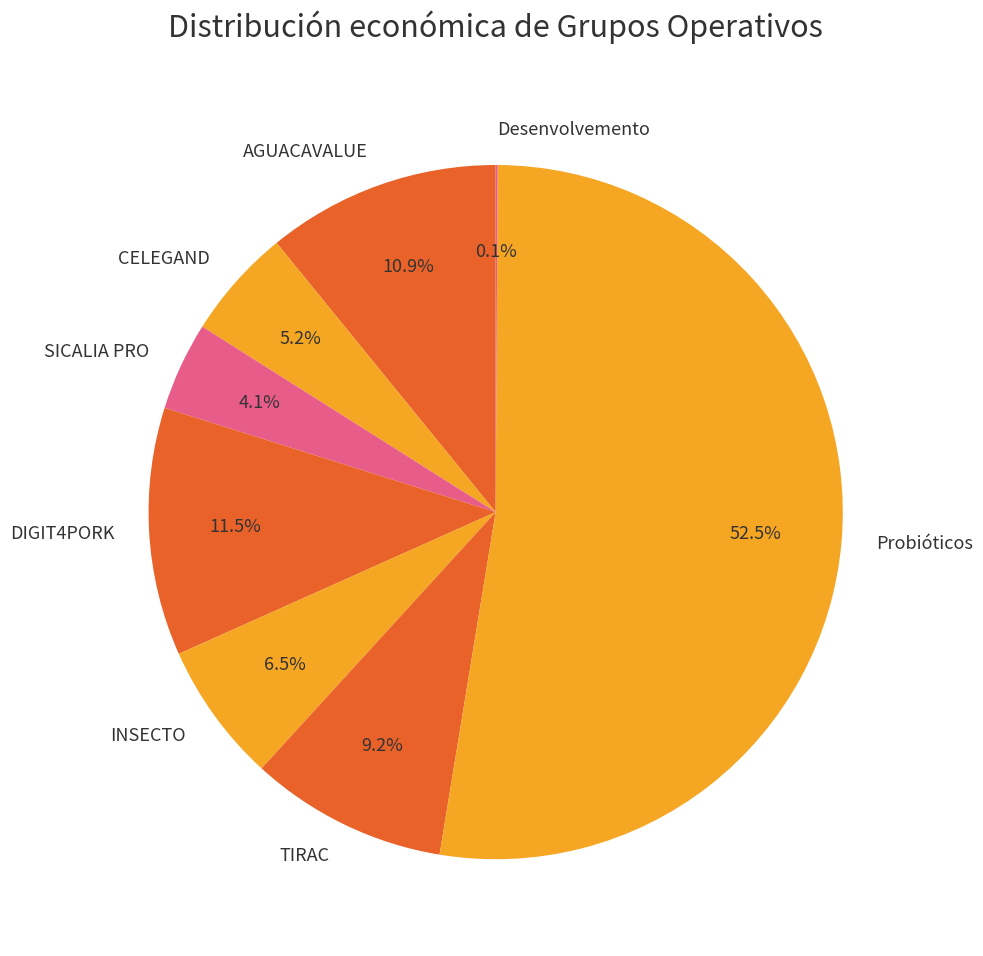

Between SICALIA PRO and Probióticos, which is larger?

Probióticos